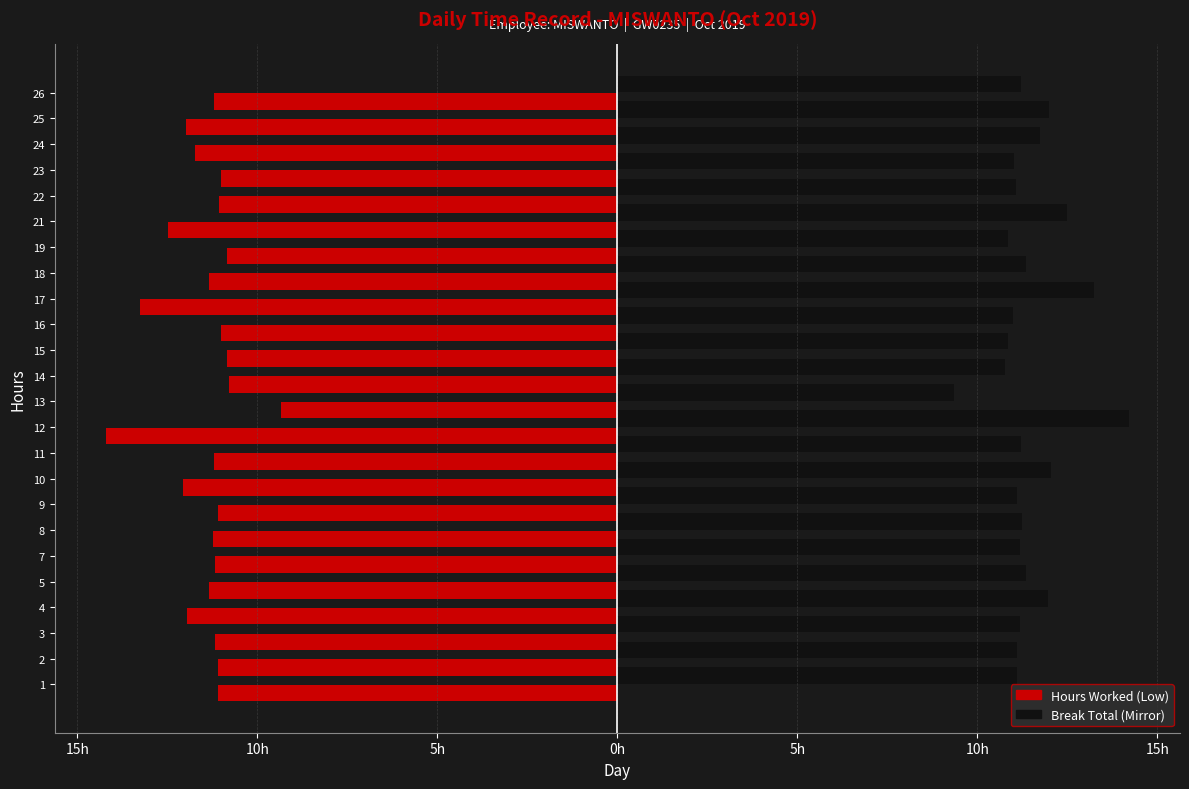

How many data points in Break / Mirror are less than 11?

4